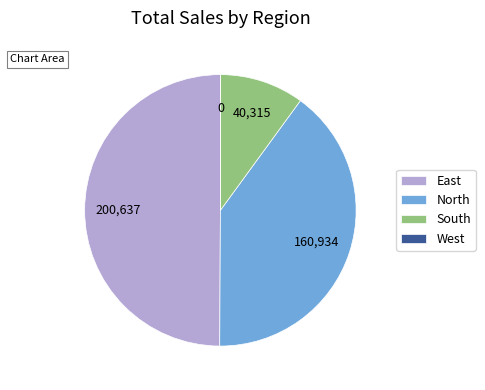

Which has a higher value, South or East?

East